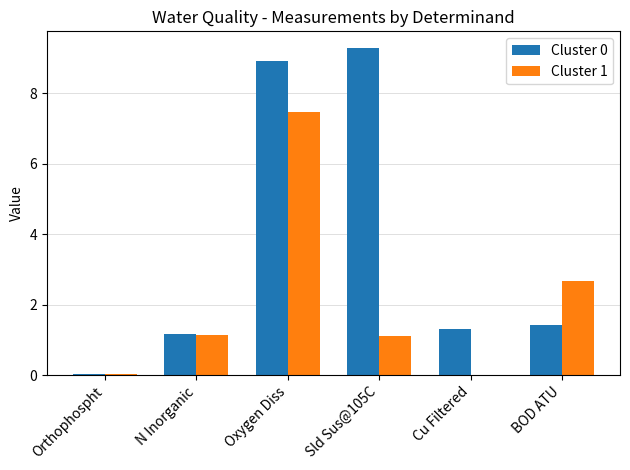

Does the chart contain stacked bars?

No